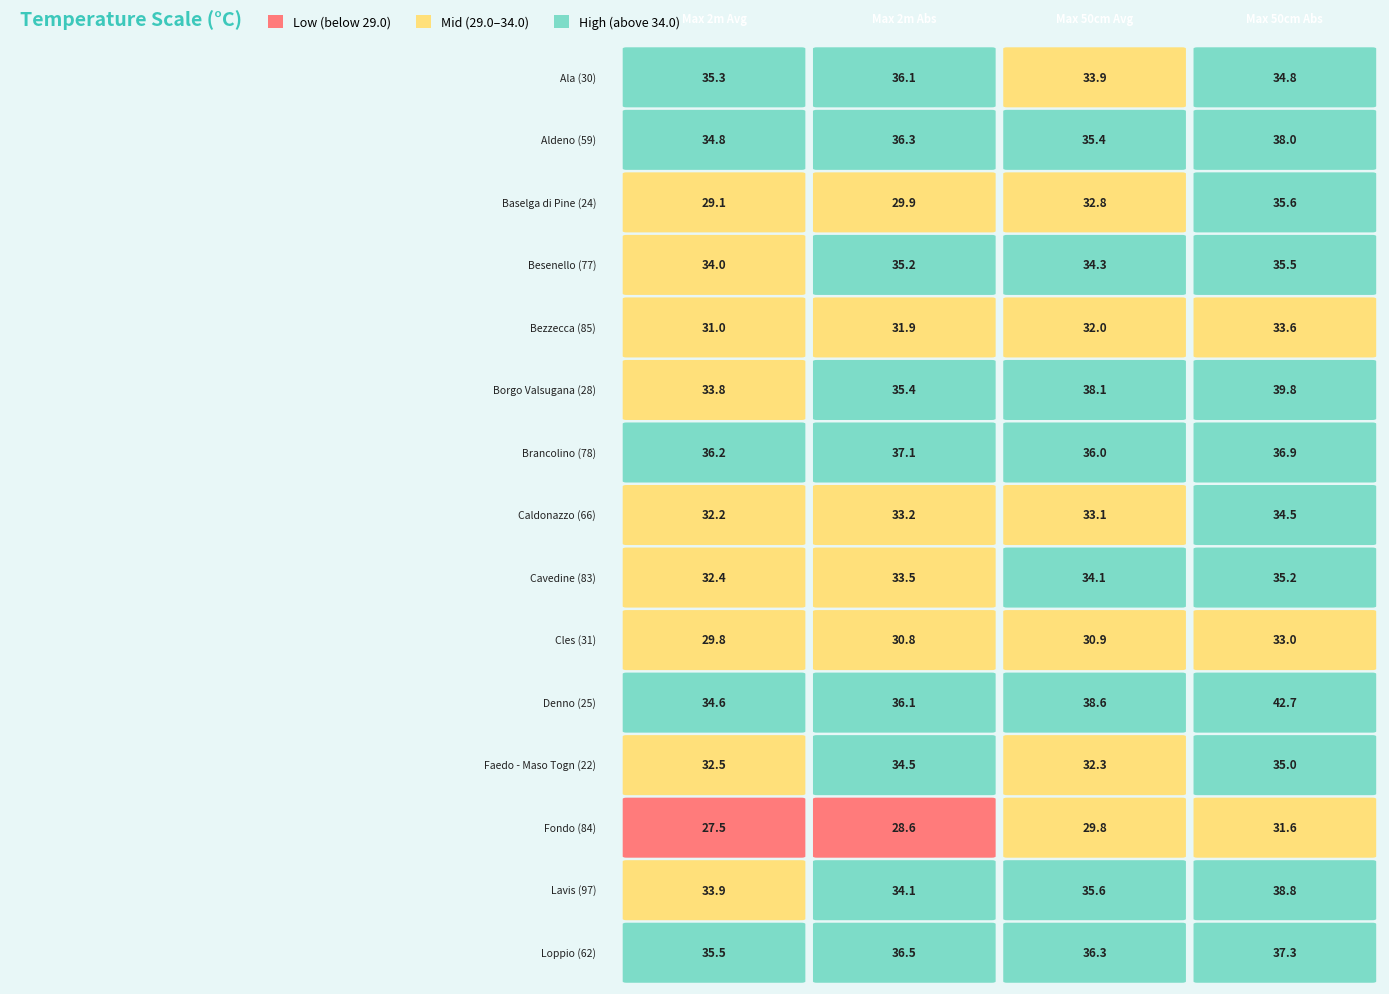

How many data points does each series have?

4